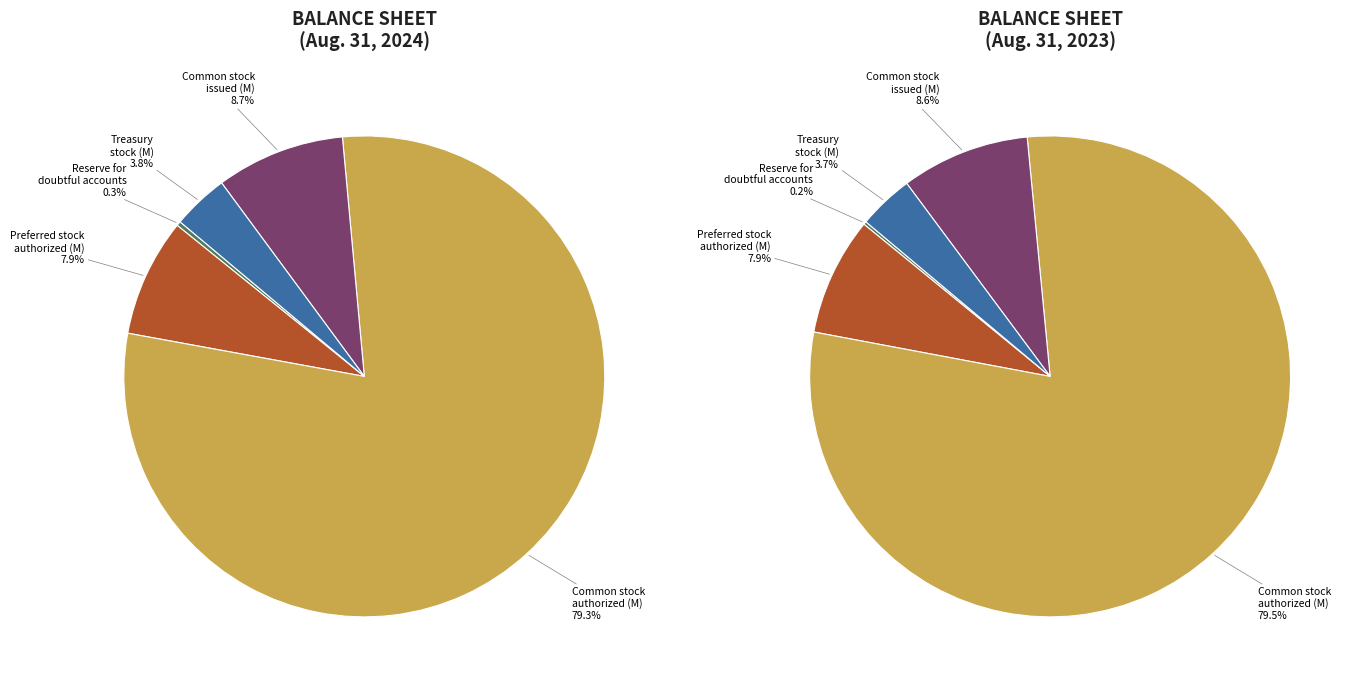

Which category has the biggest portion of the pie?

Common stock authorized